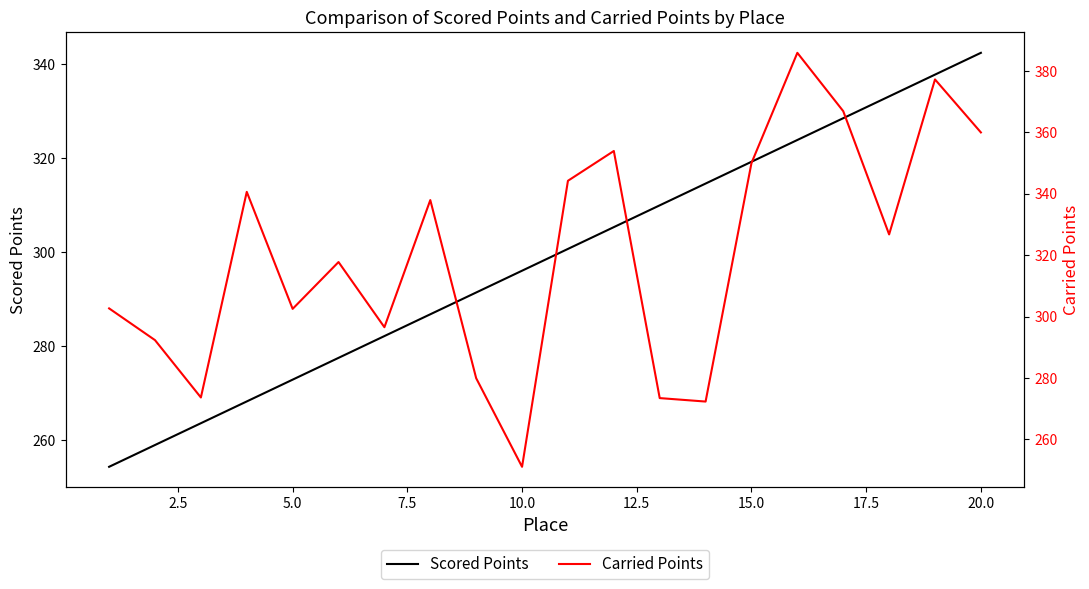

Is it true that Scored Points equals 342.4 at 20.0?

True